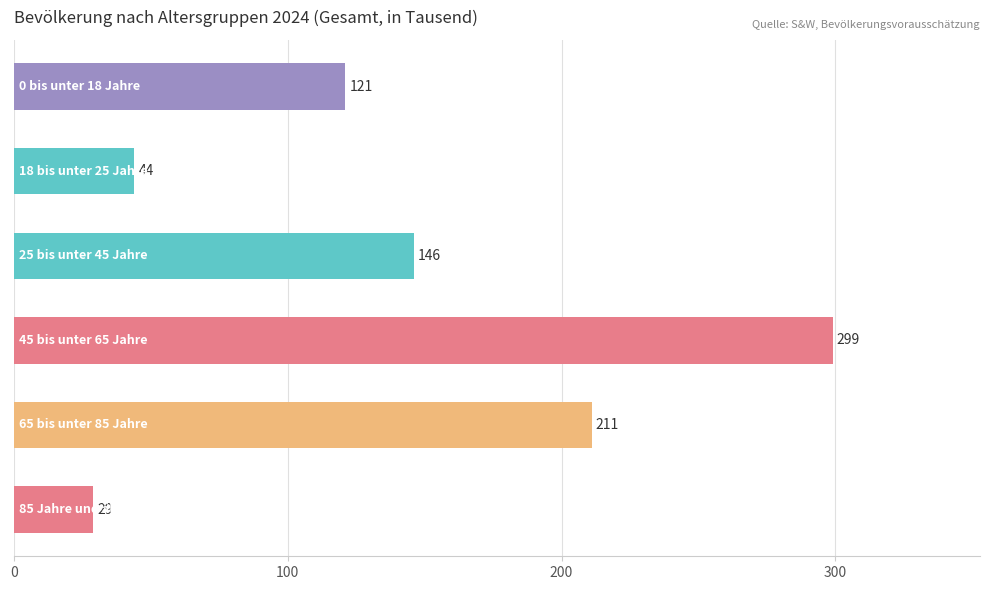

What is the smallest value displayed?

29